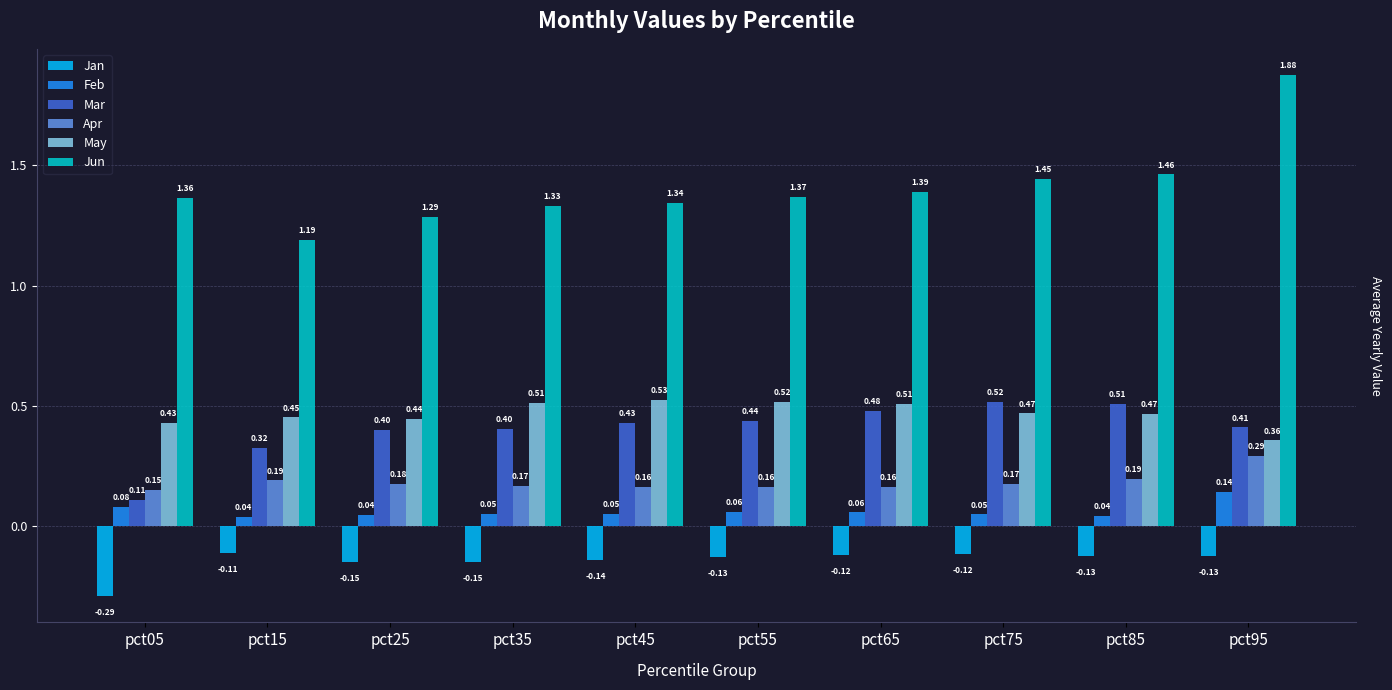

Between pct25 and pct95, which series saw the biggest shift?

Jun